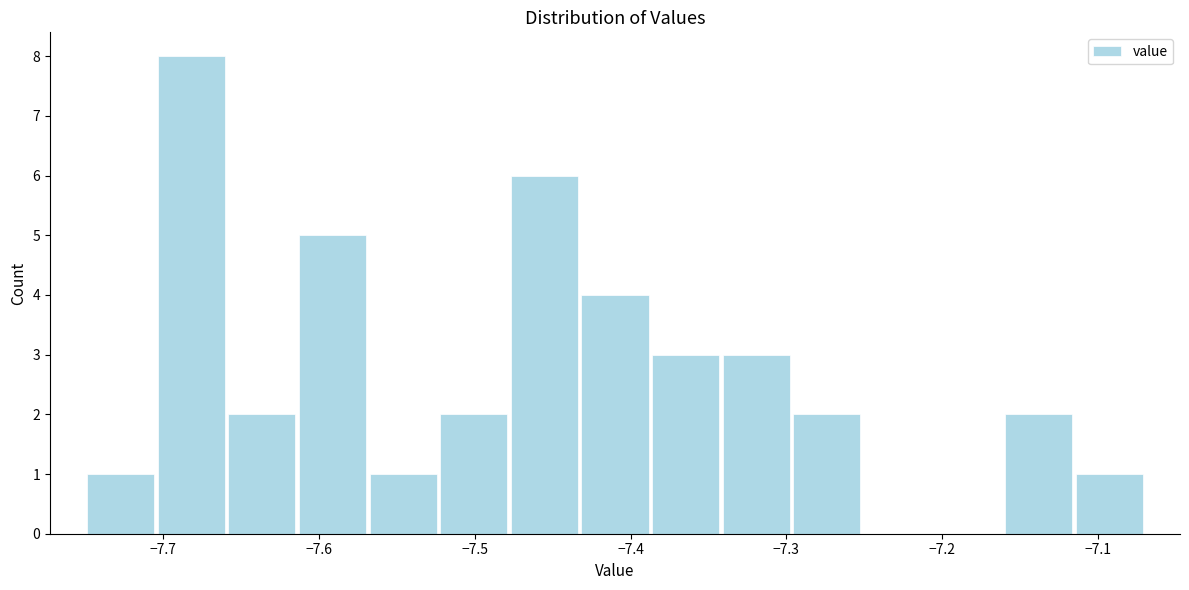

Reading left to right, list every bar in this chart as the range it spans on the x-axis followed by its height. Neither the bar edges nor the heights are printed on the chart, so give them approximately, as read against the axes.

-7.75 to -7.70: 1
-7.70 to -7.66: 8
-7.66 to -7.61: 2
-7.61 to -7.57: 5
-7.57 to -7.52: 1
-7.52 to -7.48: 2
-7.48 to -7.43: 6
-7.43 to -7.39: 4
-7.39 to -7.34: 3
-7.34 to -7.30: 3
-7.30 to -7.25: 2
-7.25 to -7.21: 0
-7.21 to -7.16: 0
-7.16 to -7.12: 2
-7.12 to -7.07: 1